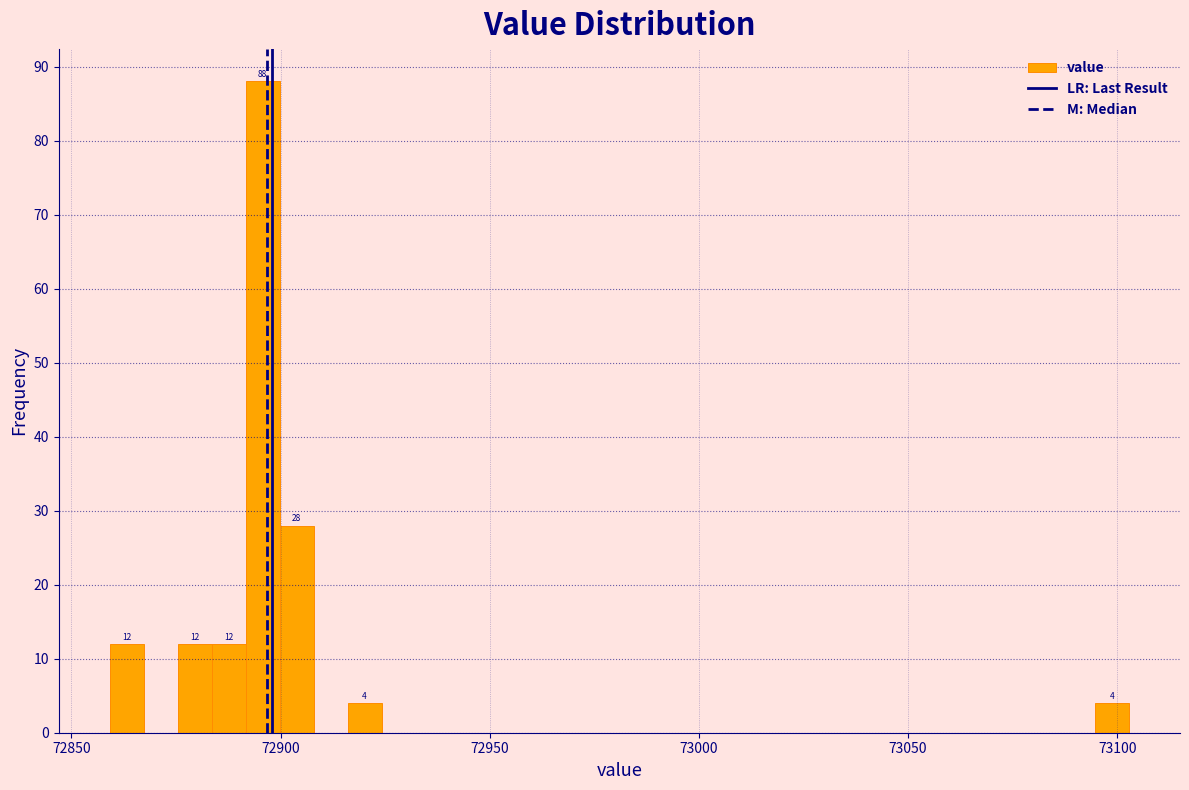

Read against the x-axis, roughly where is the centre of the tallest bar?

72895